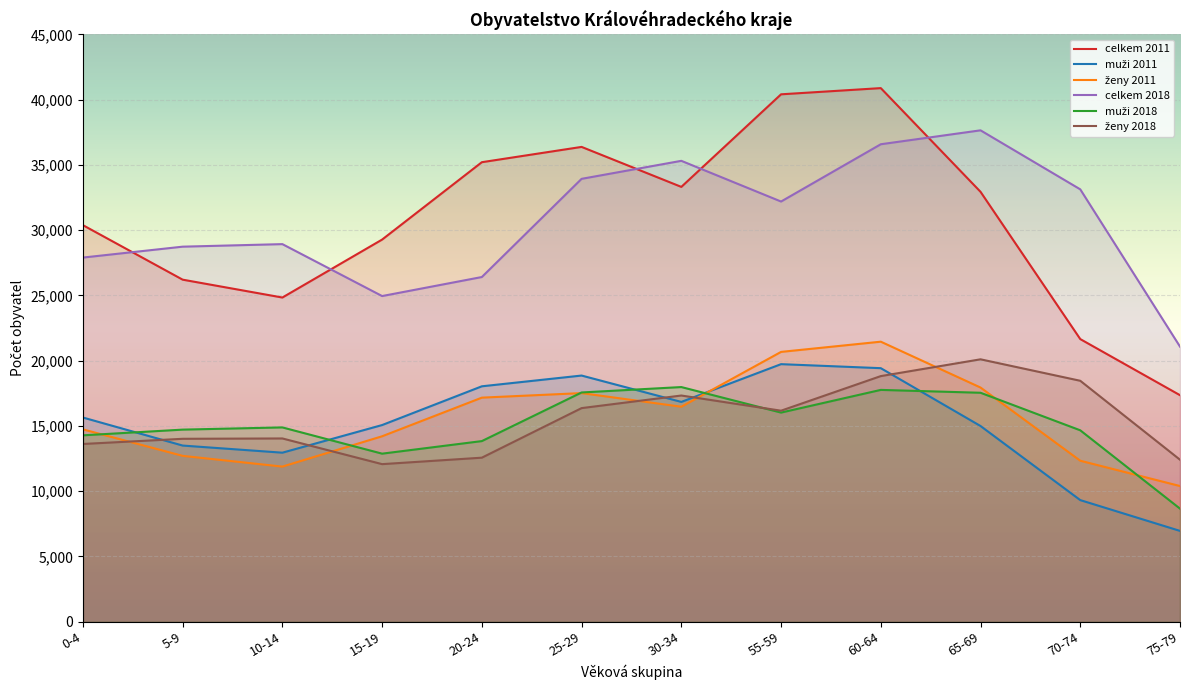

What is the value of the ženy 2018 point at the 5th from the left?

12571